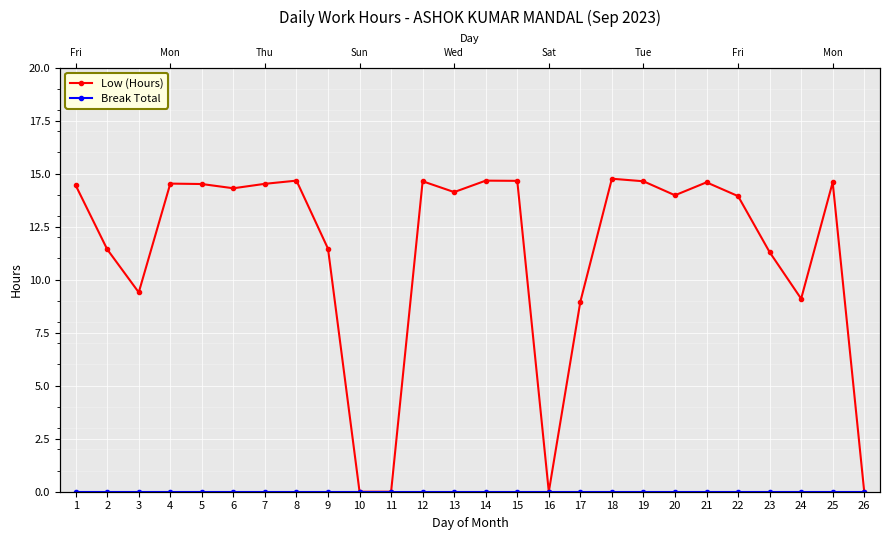

What is the sum of all Low (Hours) values?

293.2